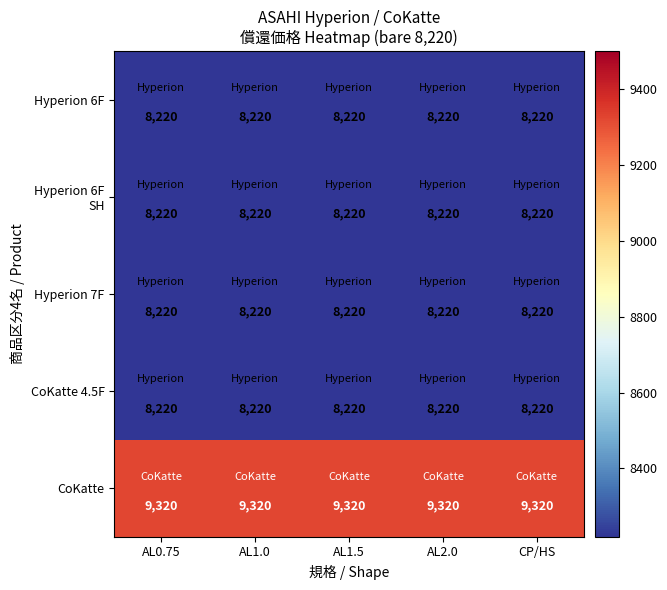

What is the minimum value shown in the chart?

8220